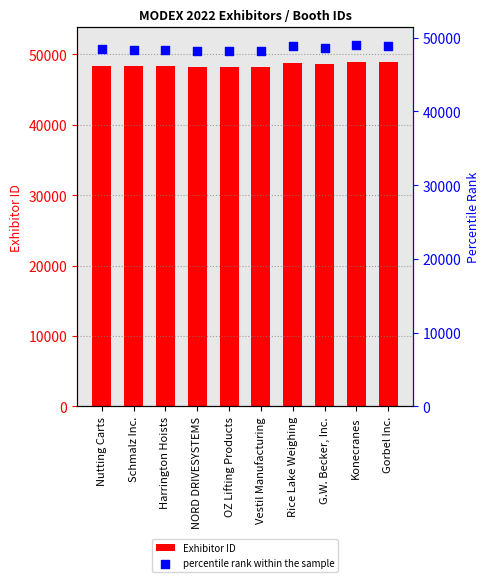

What are all the series names shown in the legend?

Exhibitor ID, percentile rank within the sample